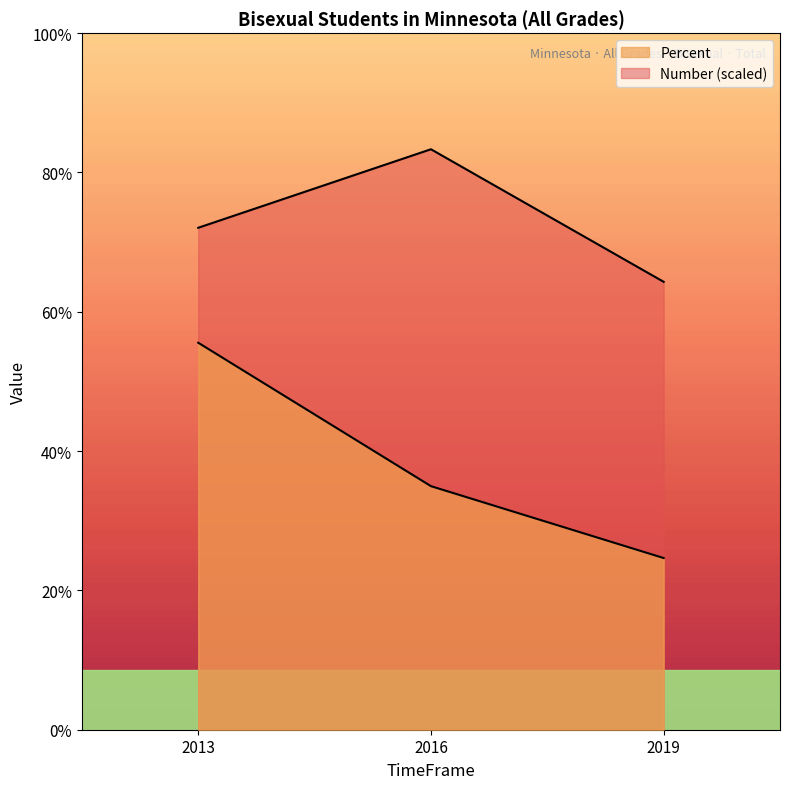

At which category does the chart reach its minimum across all series?

2019